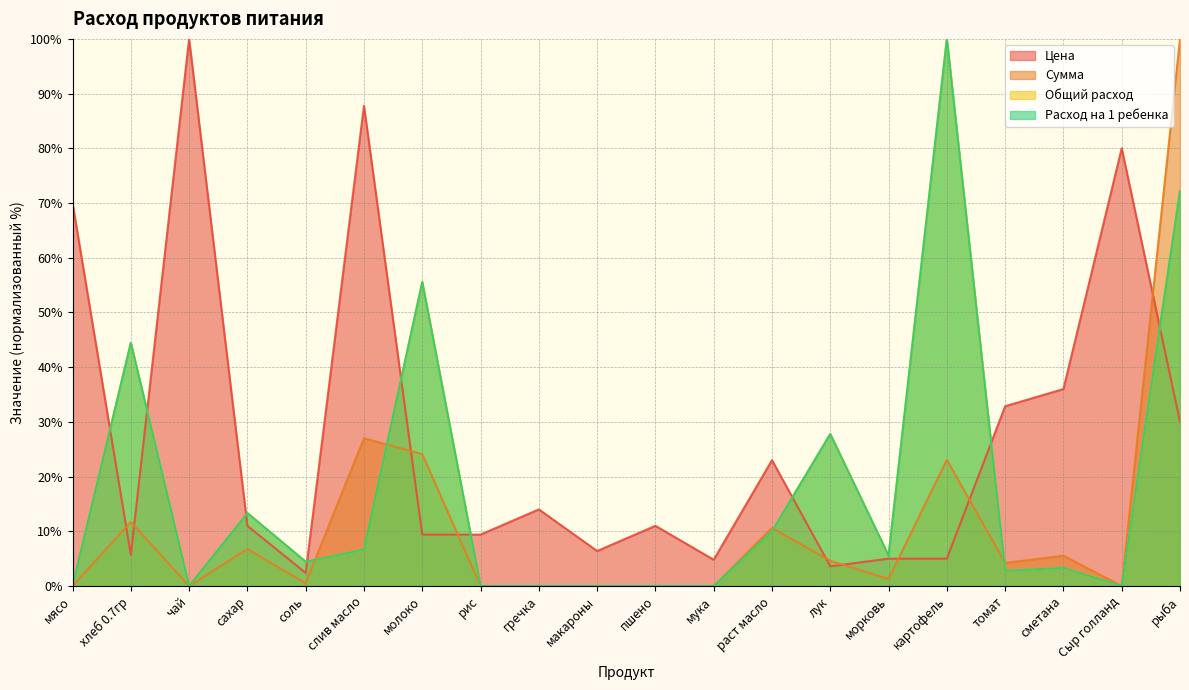

Which series has the largest total across all categories?

Цена